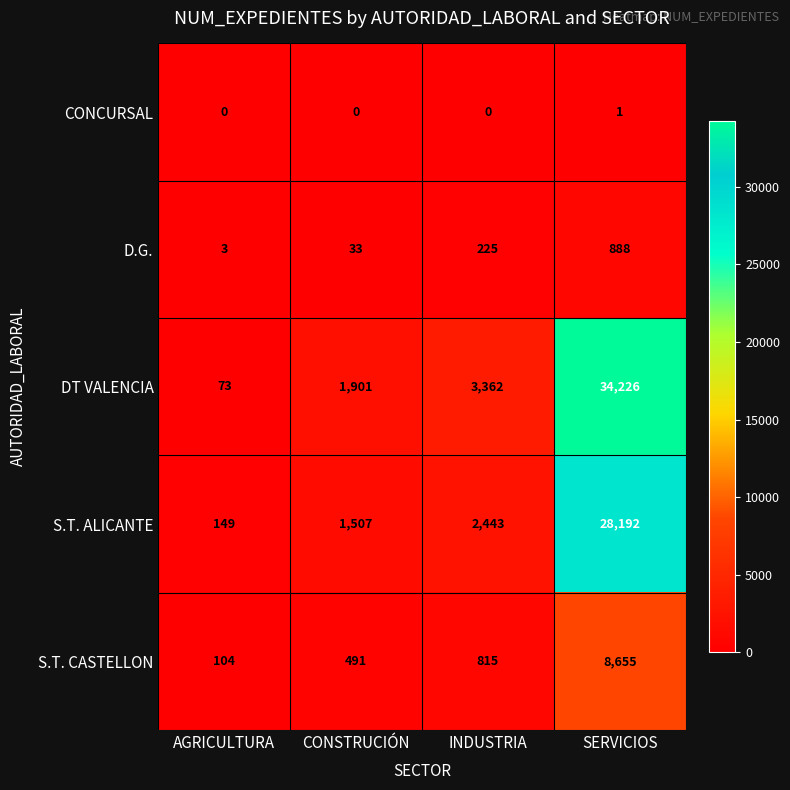

Which category has the highest value in the S.T. CASTELLON series?

SERVICIOS